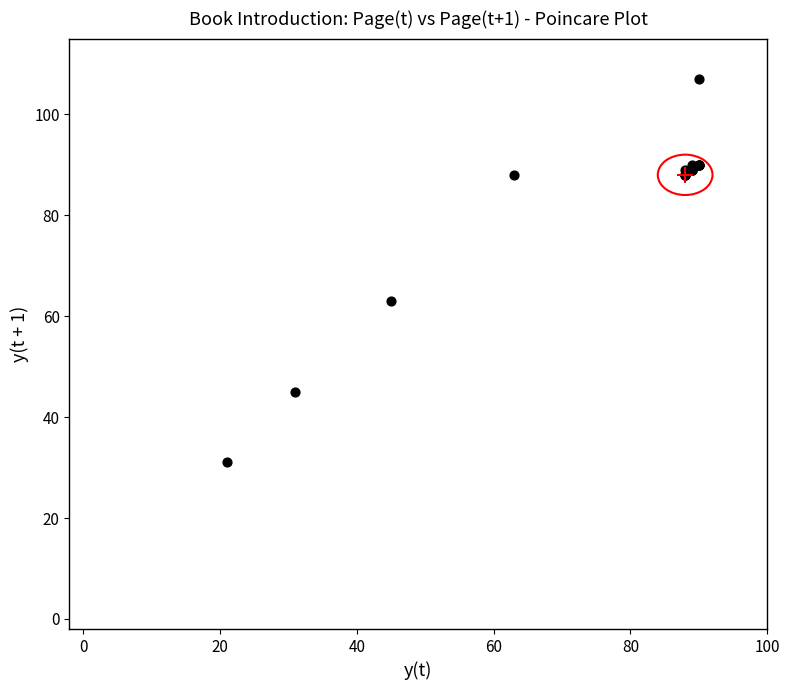

What Y value in the scatter plot is closest to 69?

63